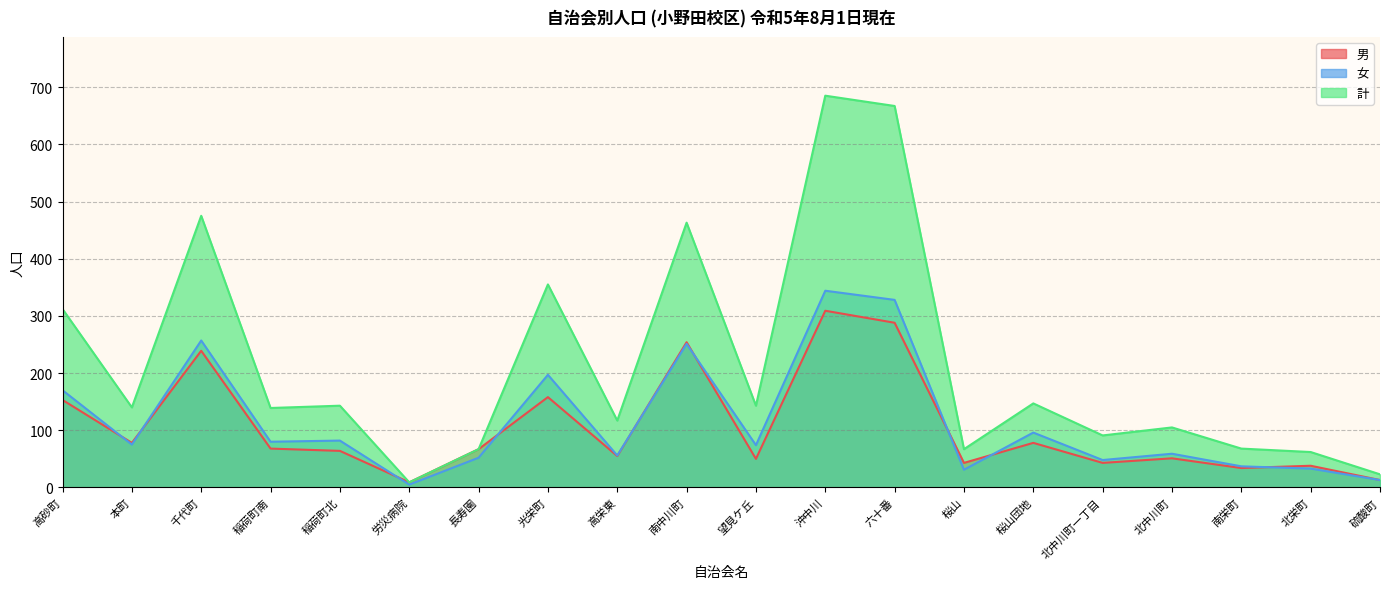

In 男, how many points are lower than both neighbors (excluding endpoints)?

7